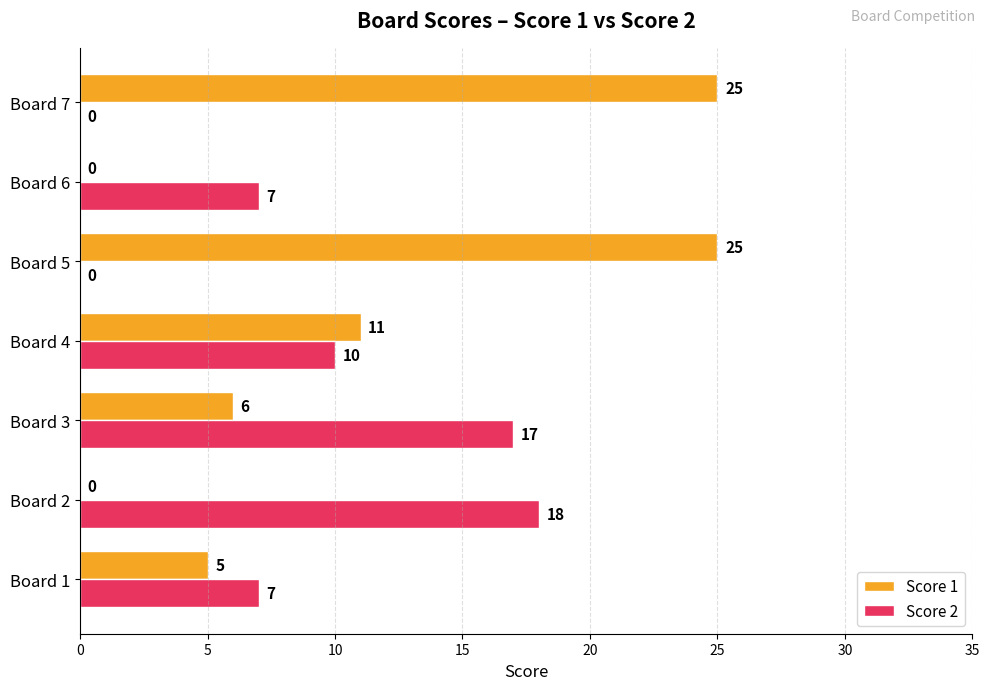

What is the average value of the Score 2 series?

8